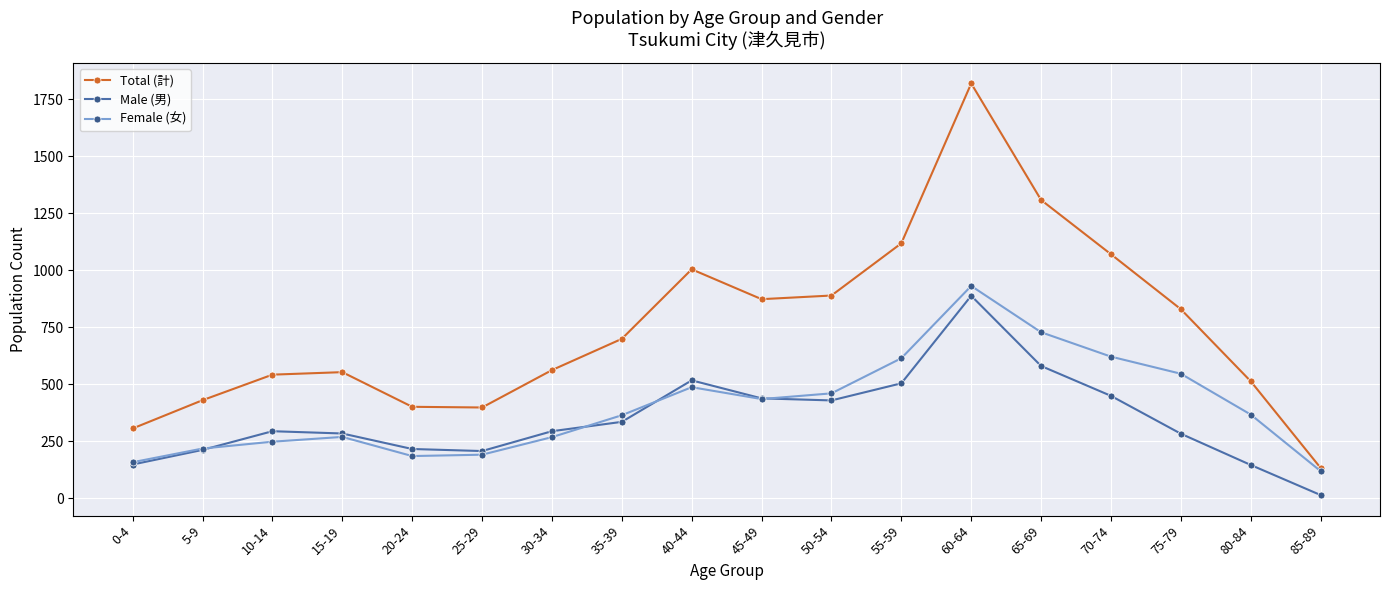

What are all the series names shown in the legend?

Total (計), Male (男), Female (女)